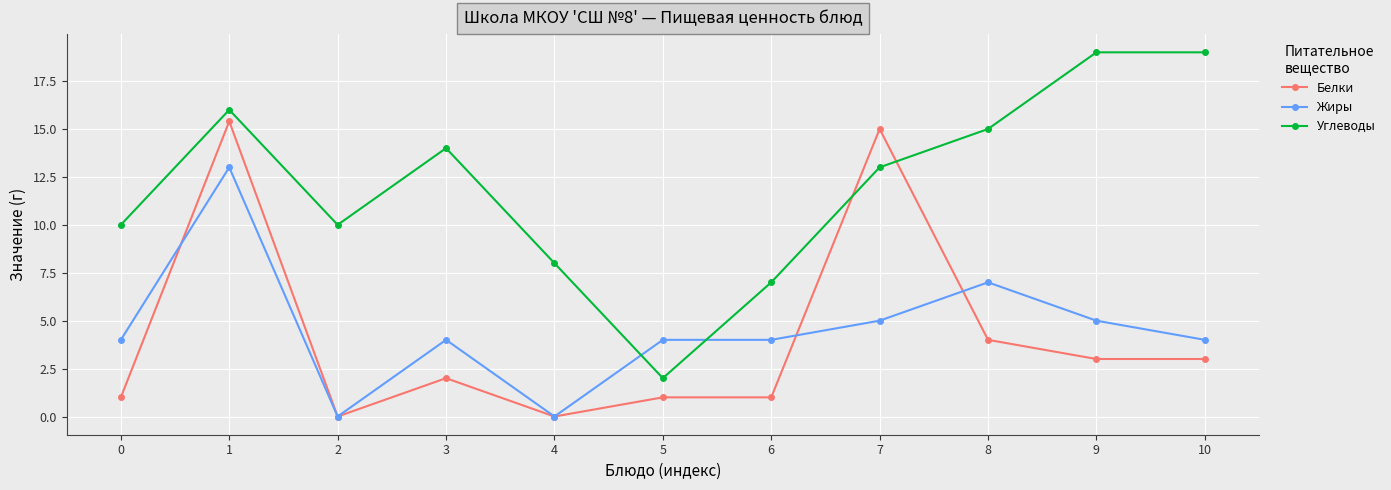

What is the maximum value shown in the chart?

19.0